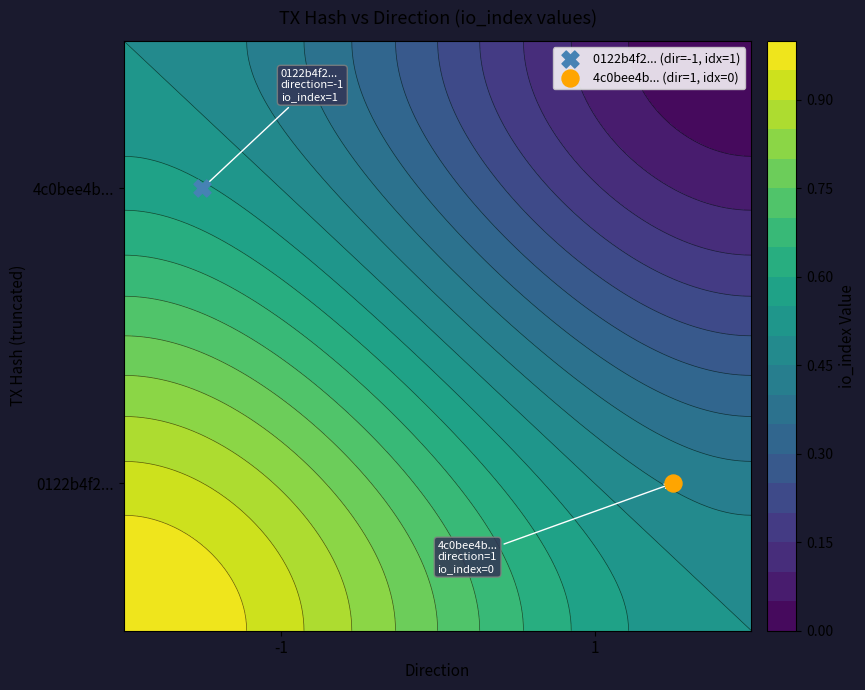

What is the sum of all 4c0bee4bee87bfd27359afc2b68d6801089cf9c values?

1